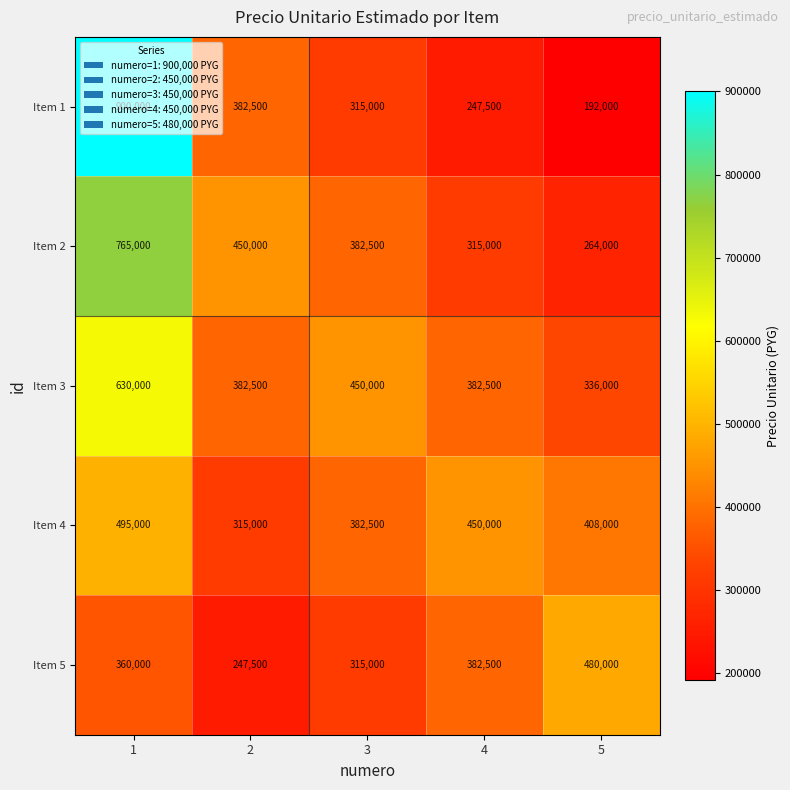

What is the difference between the second highest and second lowest values in the Item 3 series?

67500